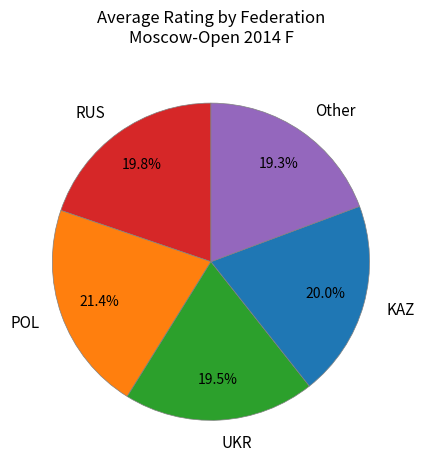

Which has a higher value, KAZ or POL?

POL